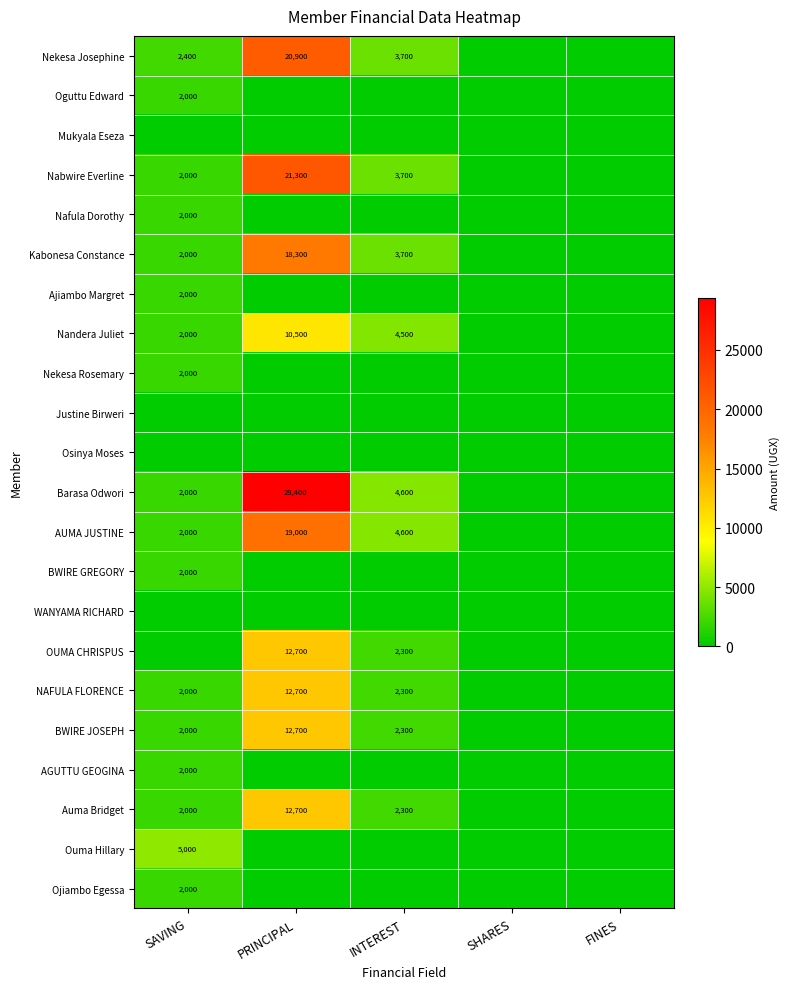

The Auma Bridget series shows 2000 at SAVING. True or false?

True